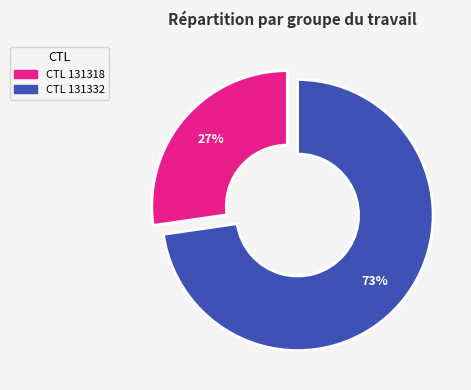

Is there a majority slice in this chart?

Yes